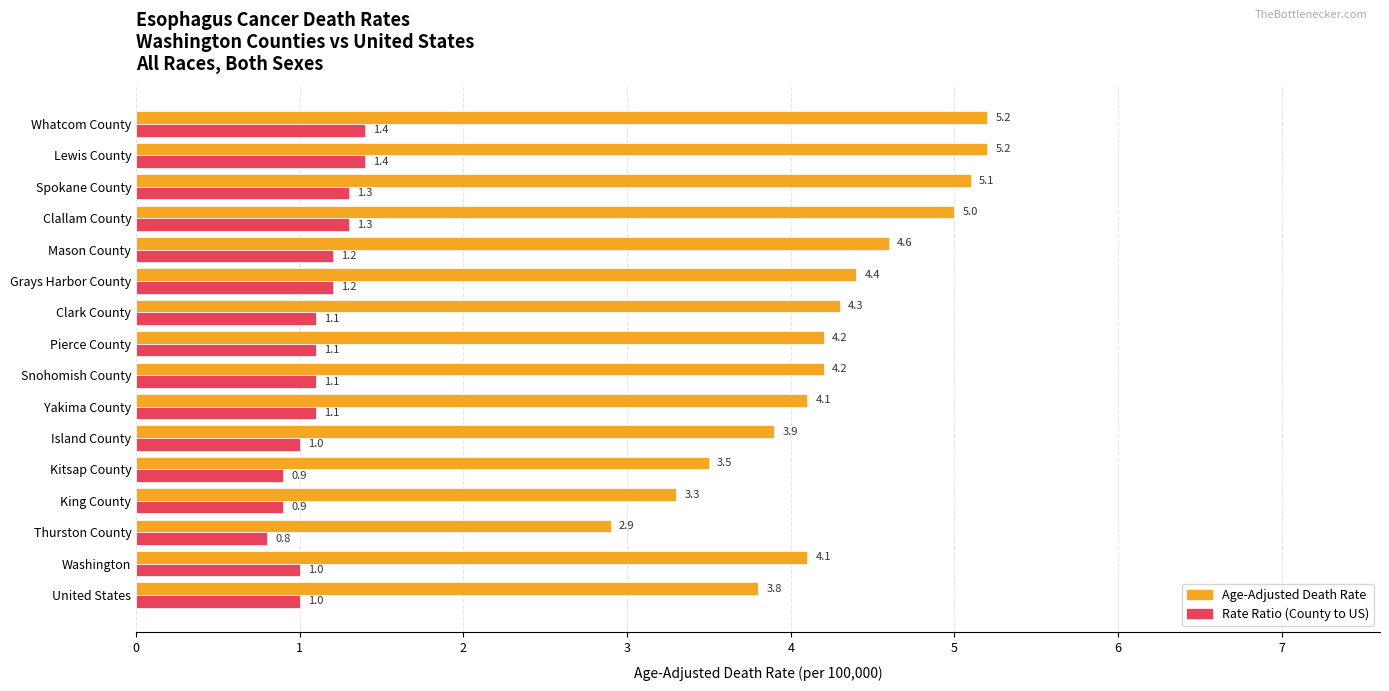

What value does the Age-Adjusted Death Rate series have at Whatcom County?

5.2